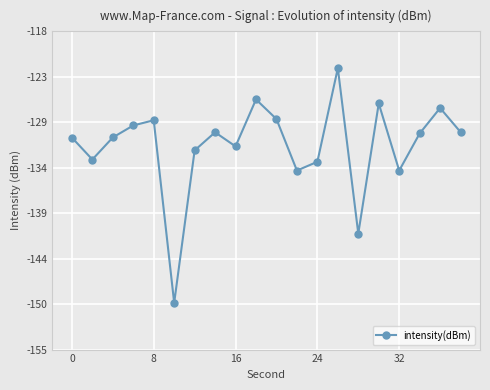

Does the chart have visible grid lines?

Yes